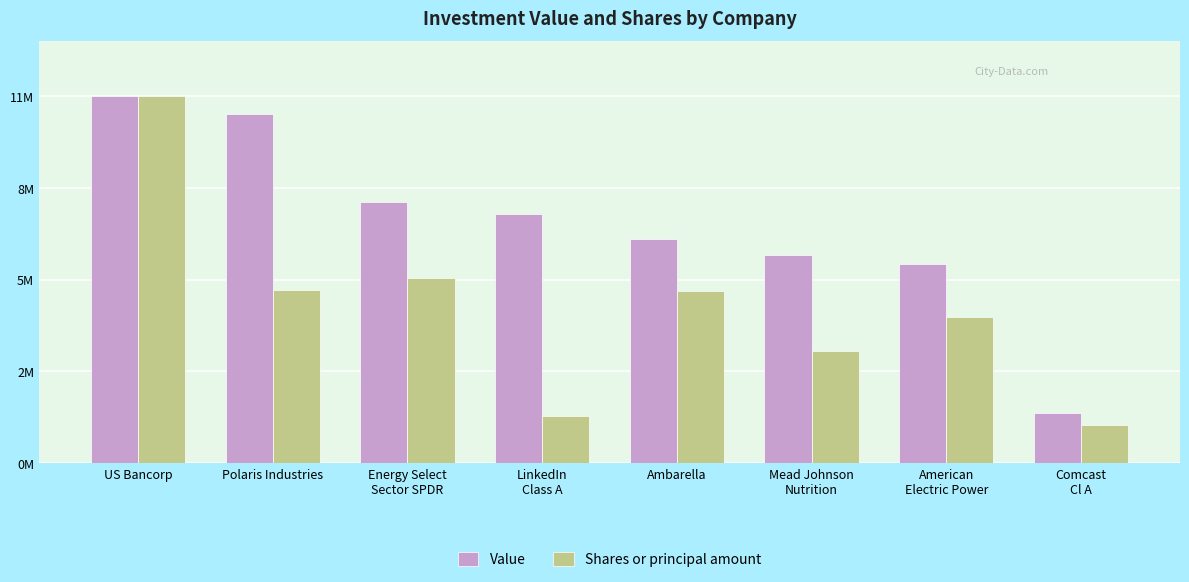

What position from the left is LinkedIn
Class A?

4